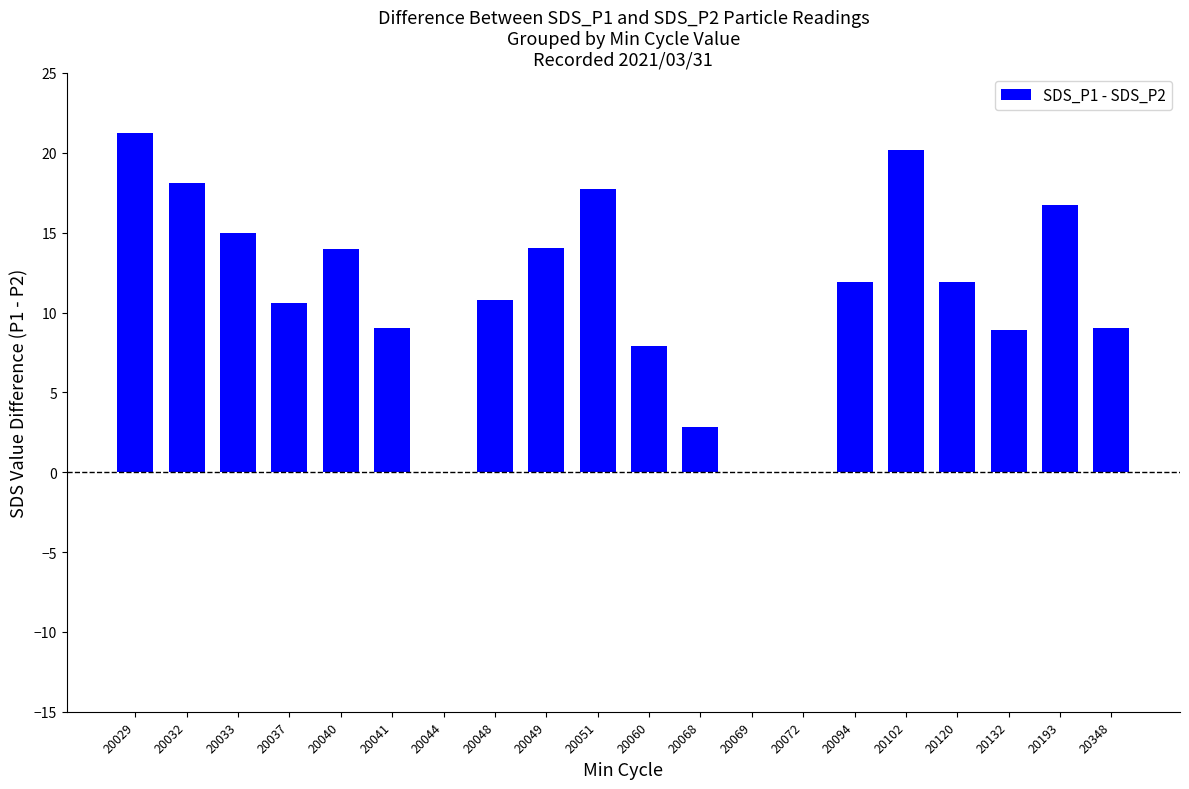

What is the sum of the values at 20040 and 20069?

14.0